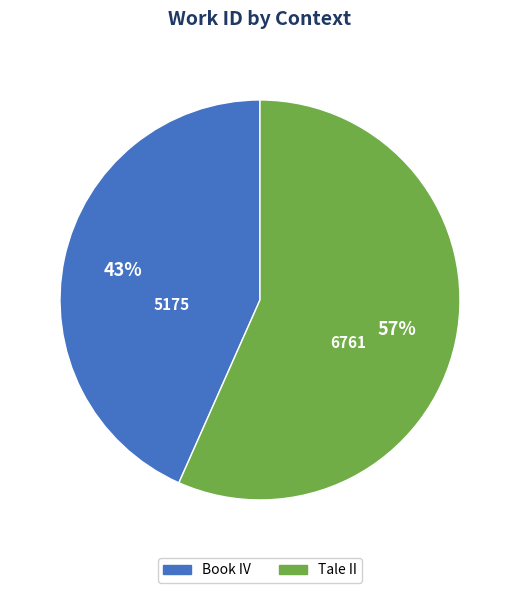

Rank the categories by value from lowest to highest.

Book IV, Tale II